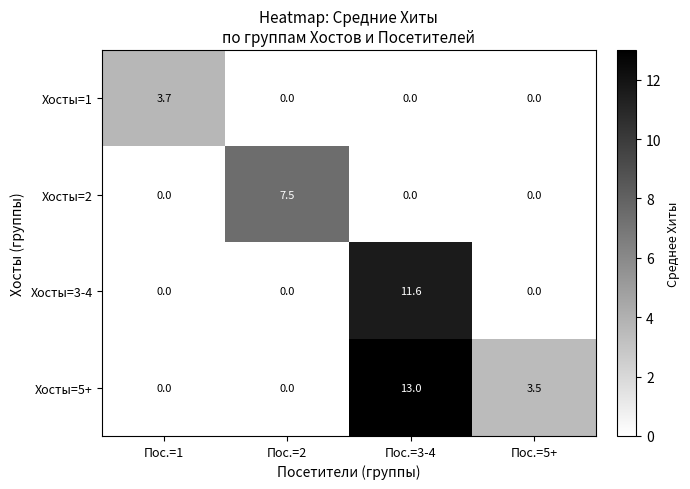

Which series has the largest total across all categories?

Хосты=5+